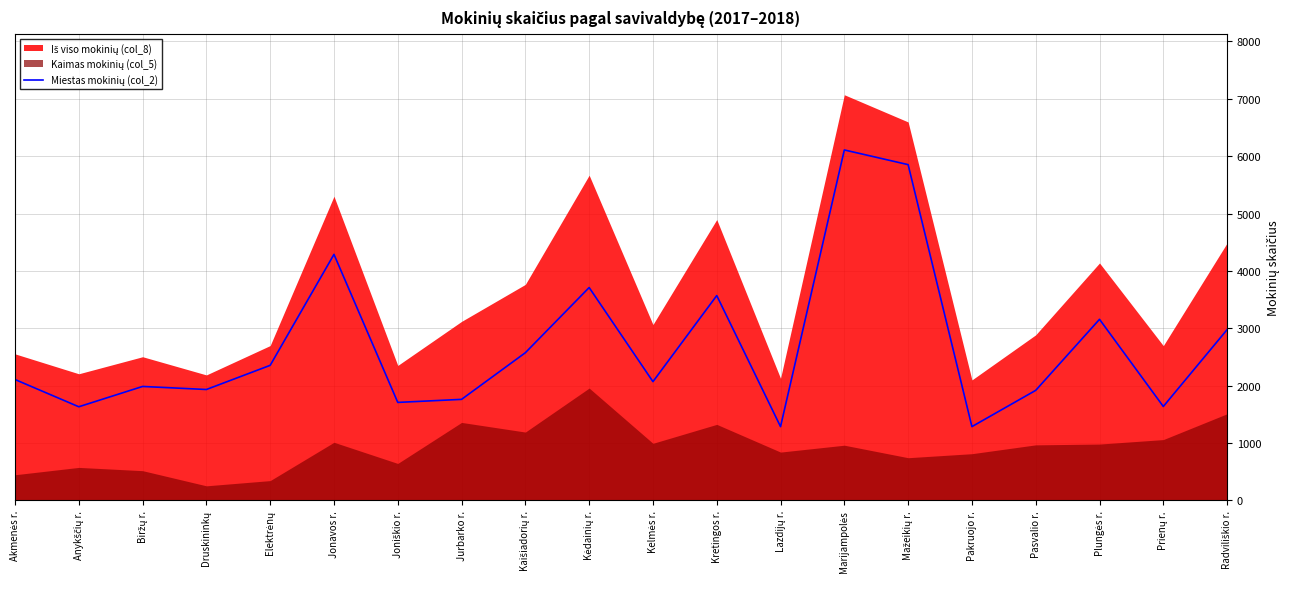

Is it true that the value at Kaišiadorių r. is 1075?

False